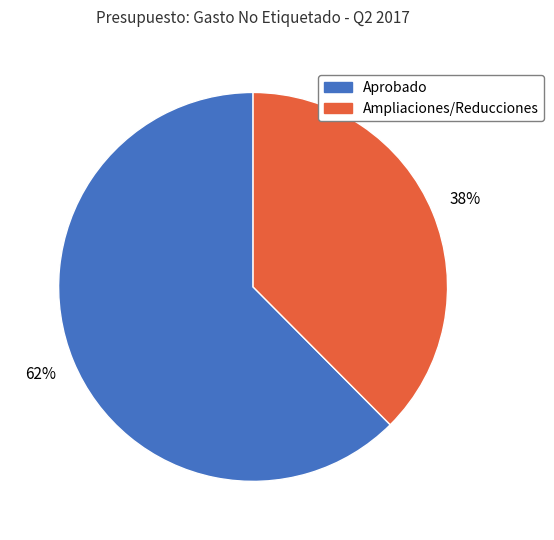

What percentage is the Ampliaciones/Reducciones slice, to the nearest percent?

38%